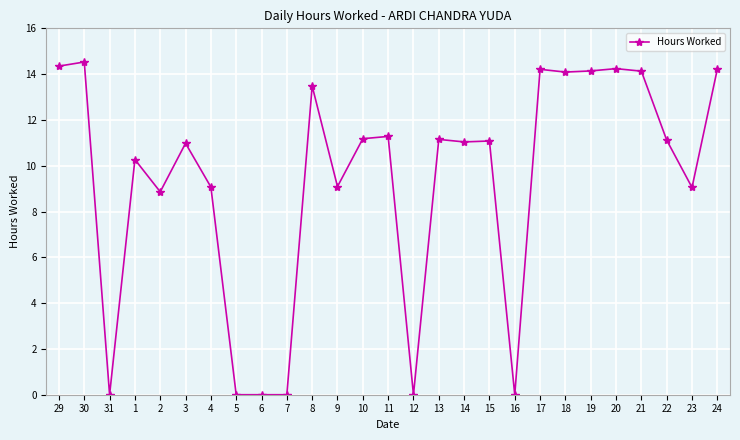

Does the chart have visible grid lines?

Yes